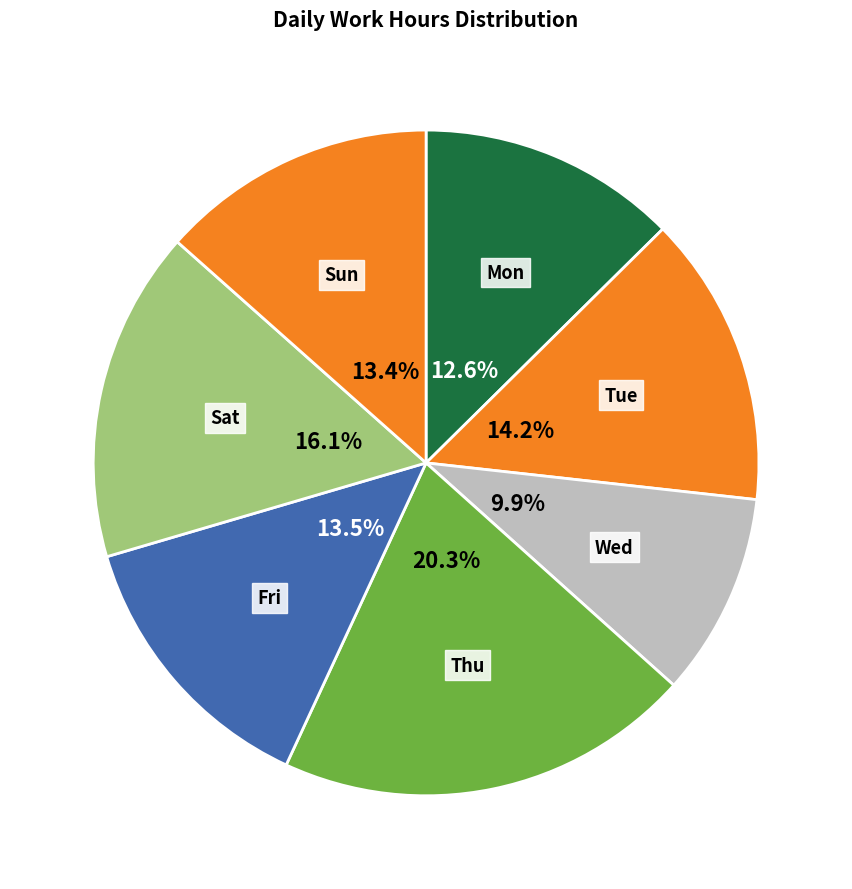

Is it true that Mon is 4% of the pie?

False